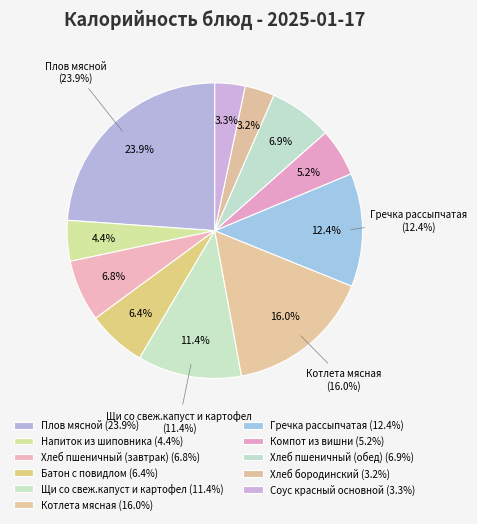

Combined, what portion of the pie is Щи со свеж.капуст и картофел and Компот из вишни?

16.6%